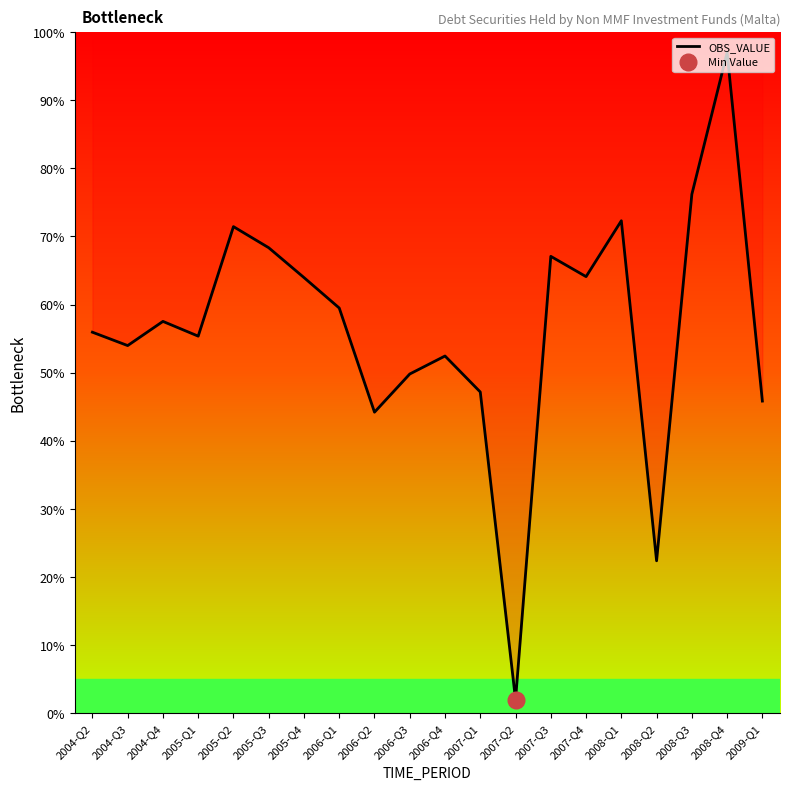

True or false: there are more than 0 points higher than both neighbors.

True